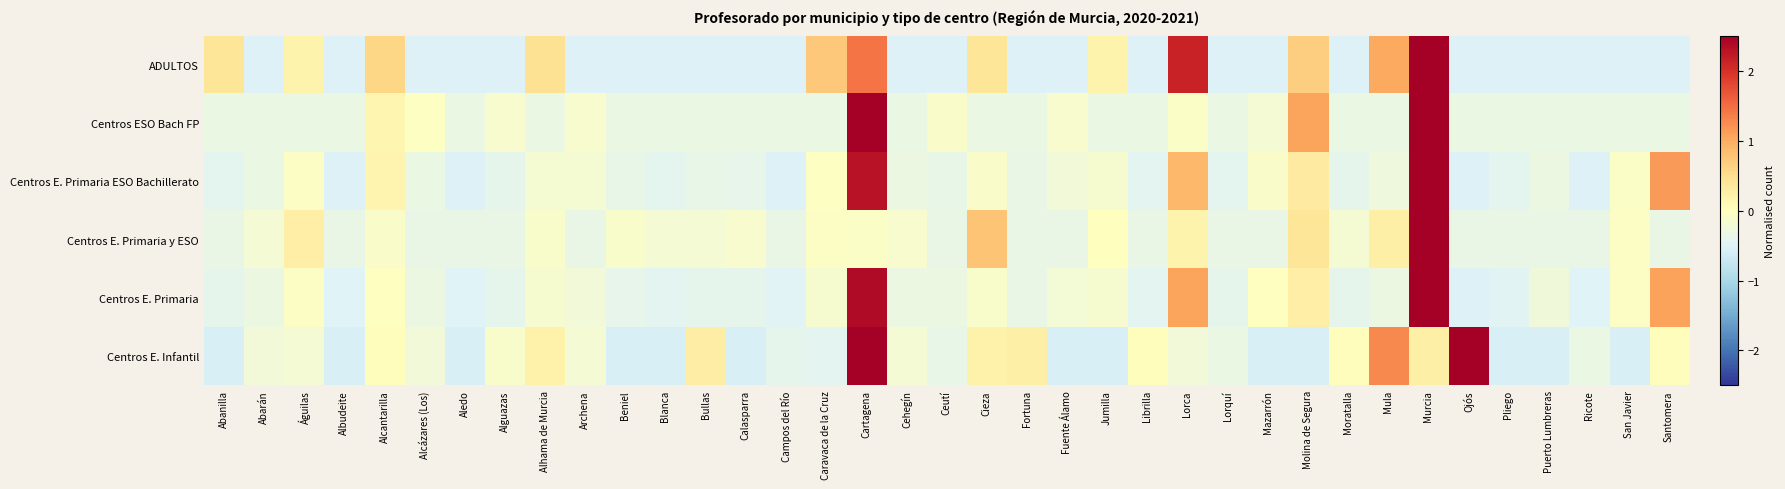

Between Ceutí and Santomera, which is larger?

Santomera